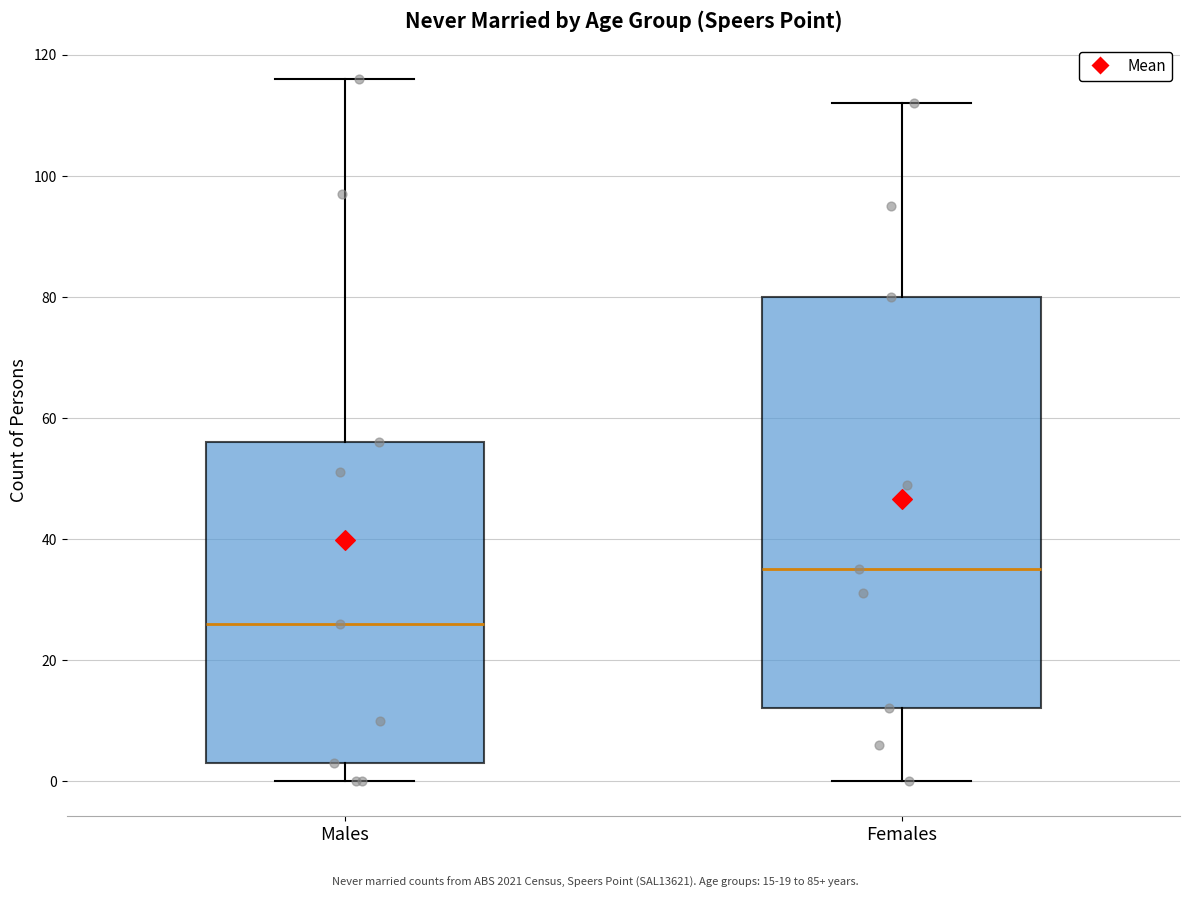

Where is the upper edge of the box for Females on the y-axis? The values are not printed on the chart, so give them approximately, as read against the axis.

80